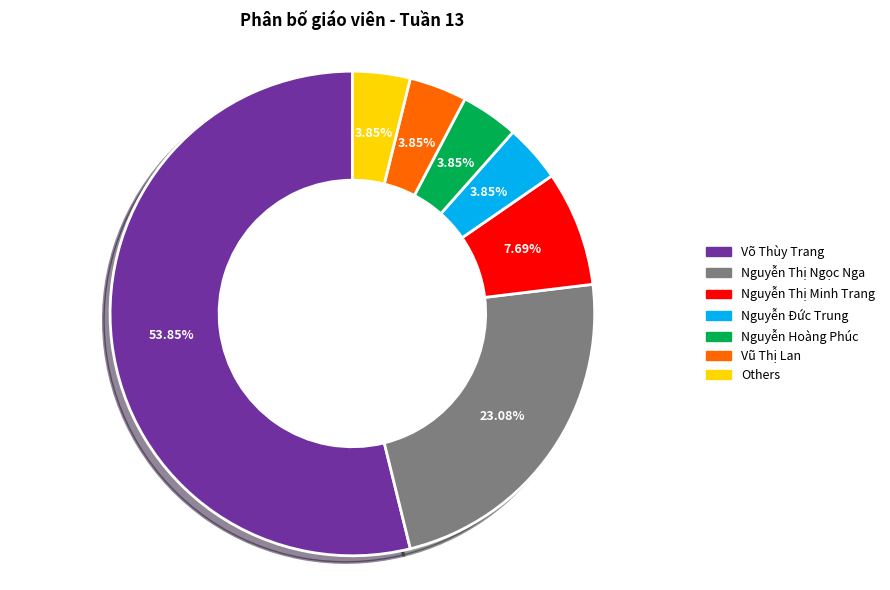

Is there a majority slice in this chart?

Yes